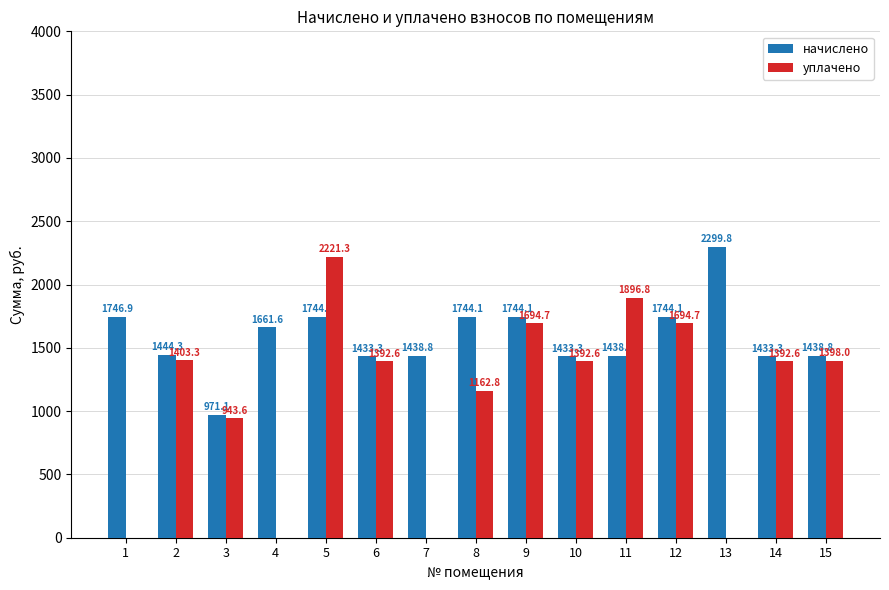

Is it true that уплачено equals 0.0 at 4?

True